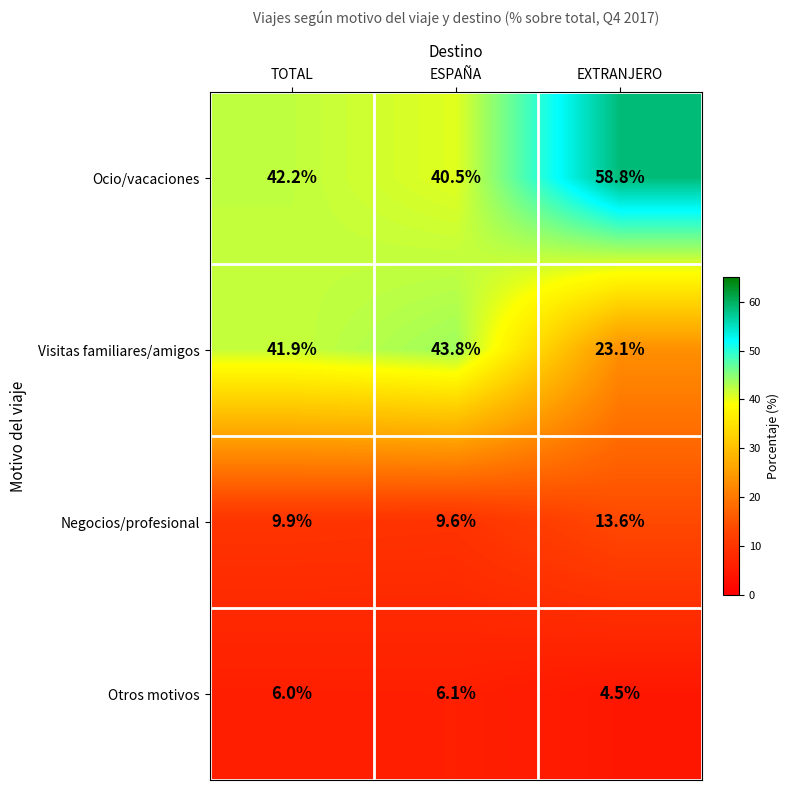

How many data points does each series have?

3